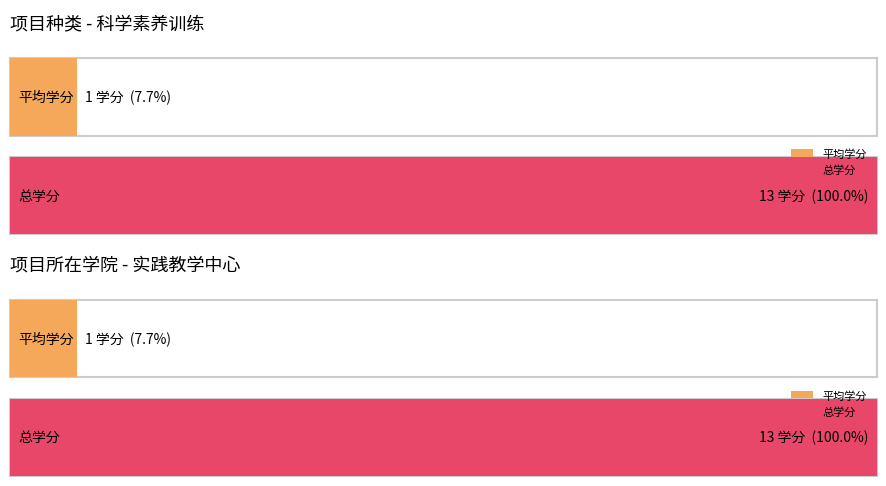

At which category is the sum across all series the highest?

1